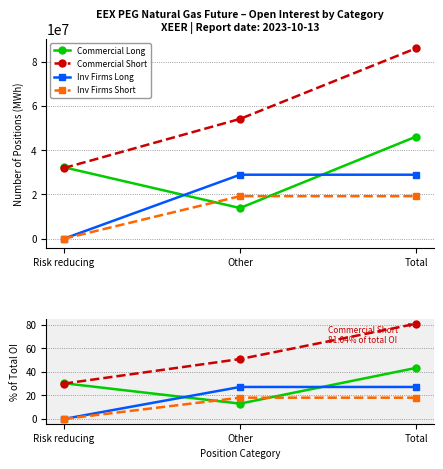

What is the difference between the Commercial Long values at Other and Risk reducing?

17.3